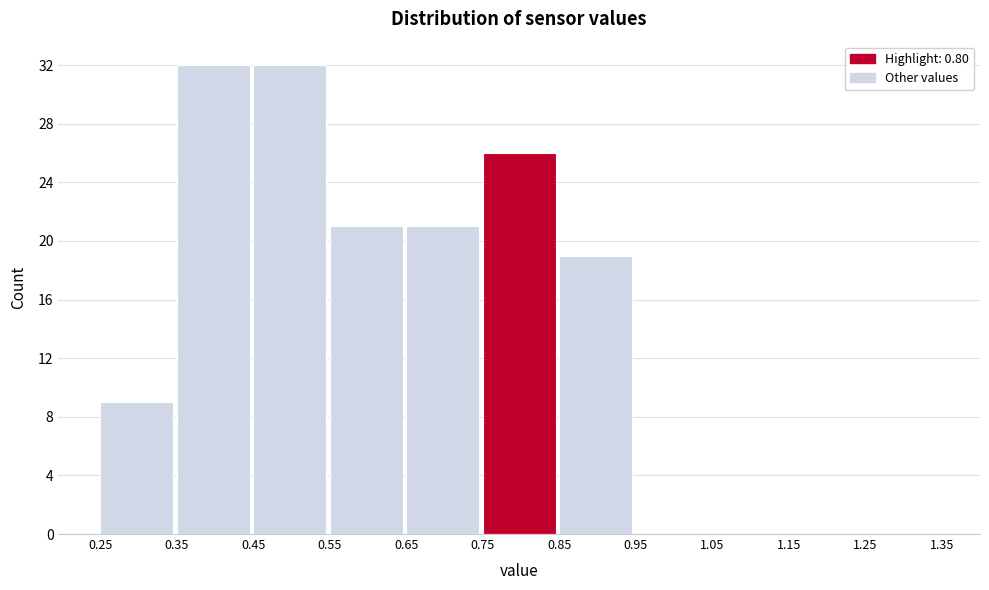

How tall is the bar that spans 0.55 to 0.65 on the x-axis? The values are not printed on the chart, so give them approximately, as read against the axis.

21